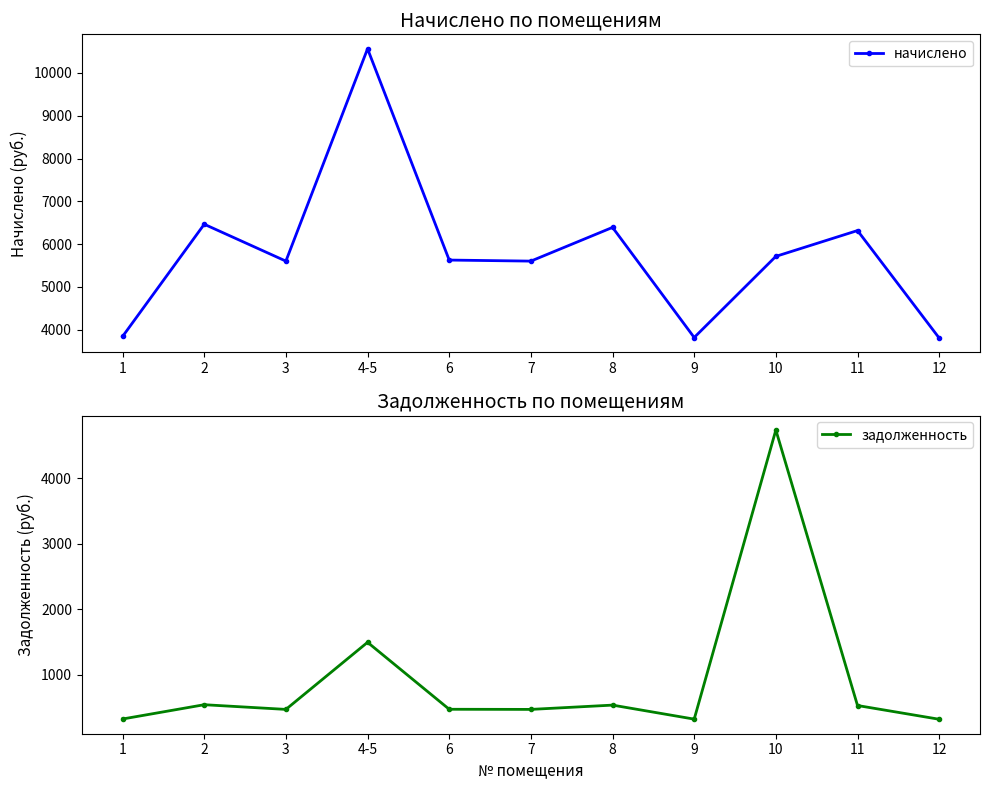

What is the label of the 5th point from the left?

6